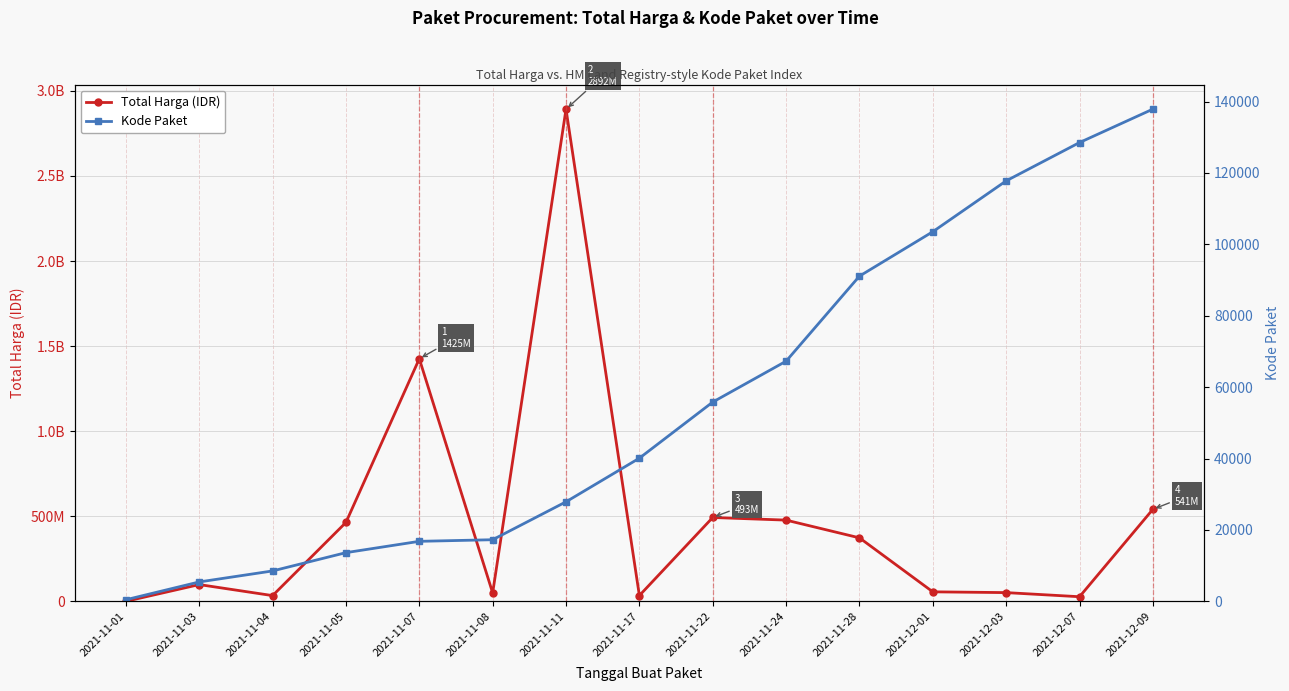

Between 2021-11-03 and 2021-11-01, which is larger?

2021-11-03